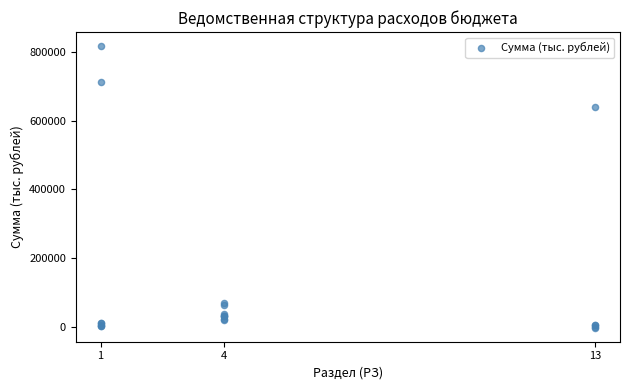

What Y value in the scatter plot is closest to 407178?

640456.4